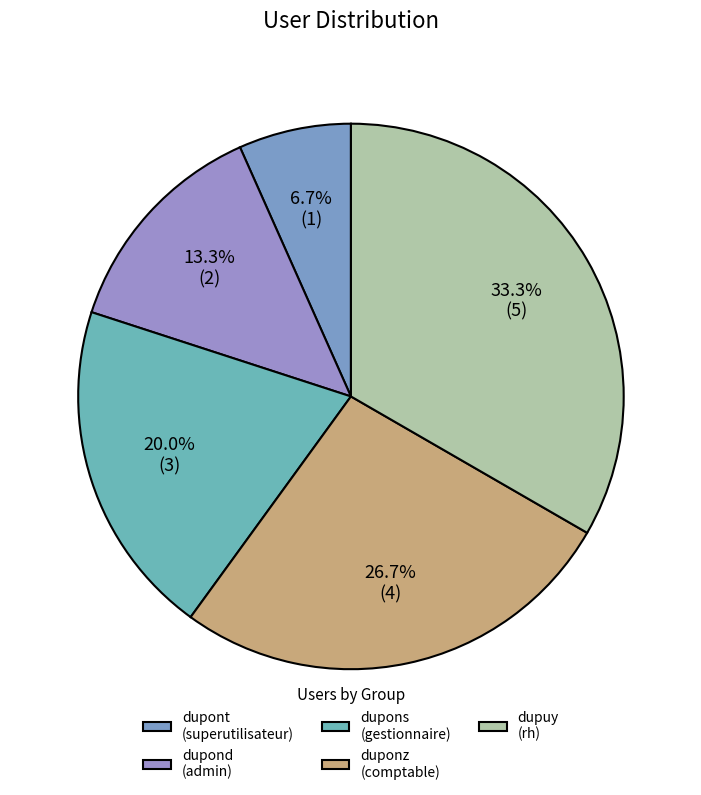

The dupont slice represents 7% of the pie. True or false?

True